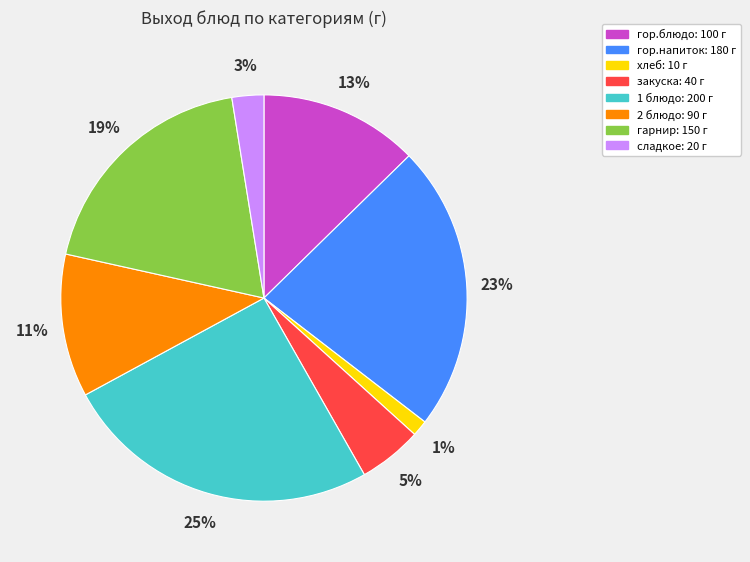

The сладкое slice represents 8% of the pie. True or false?

False